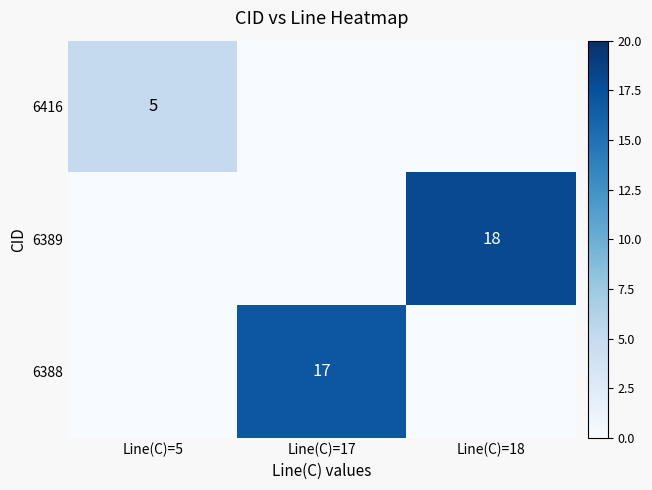

The 6416 series shows 5 at Line(C)=5. True or false?

True